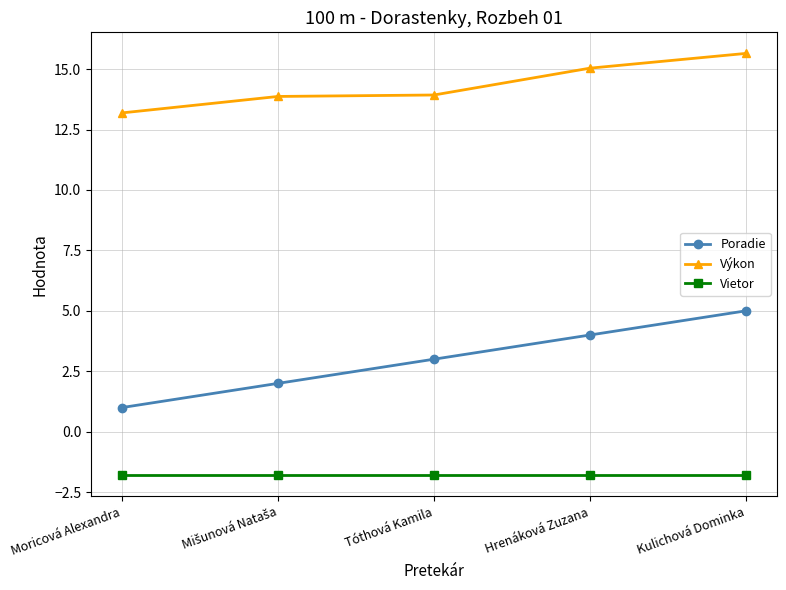

Which series has the widest spread of values?

Poradie